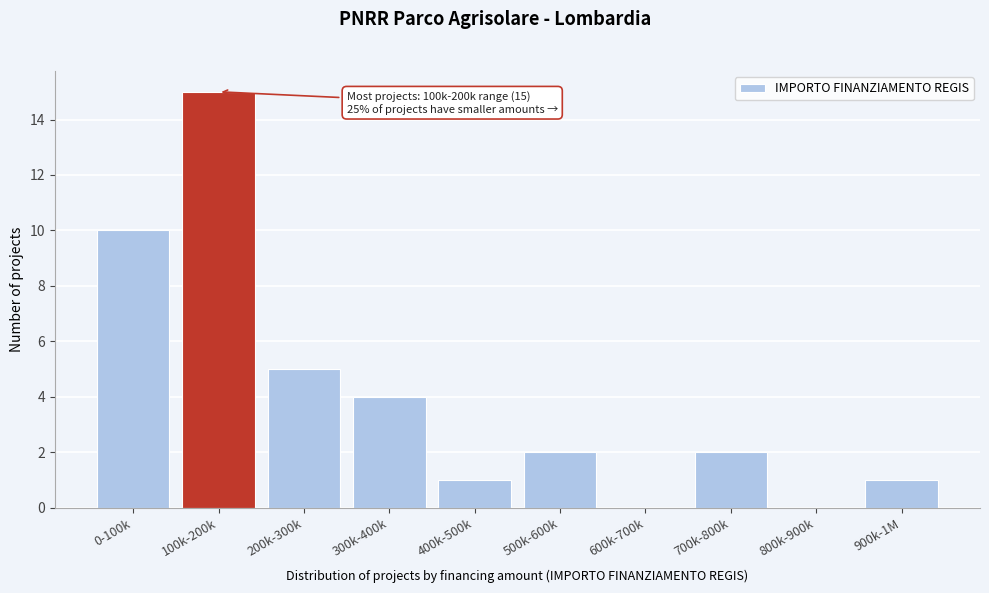

Reading left to right, extract all data points from this chart.

0-100k=10	100k-200k=15	200k-300k=5	300k-400k=4	400k-500k=1	500k-600k=2	600k-700k=0	700k-800k=2	800k-900k=0	900k-1M=1